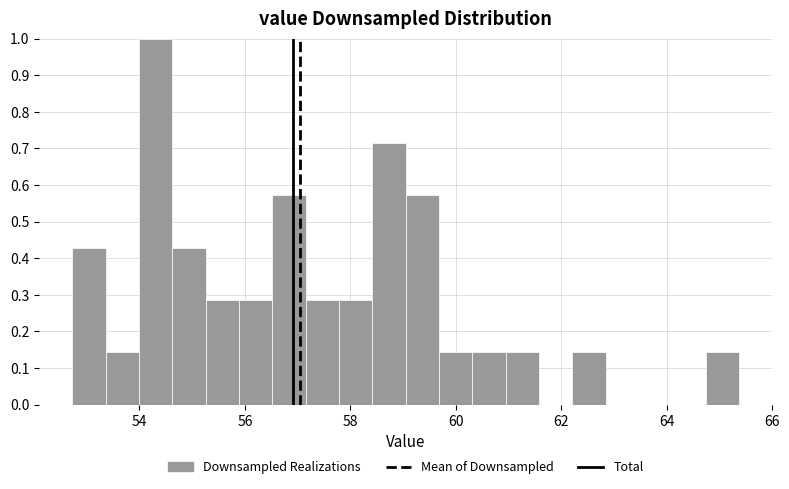

Around what value on the x-axis is the tallest bar? Give the approximate position of its centre, as read against the axis.

54.4